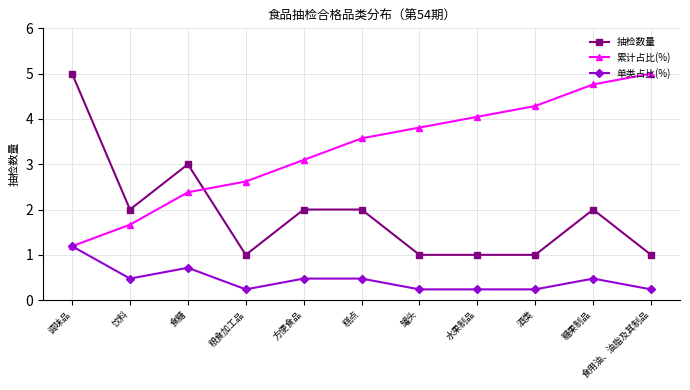

Which series changed the most between 食糖 and 食用油、油脂及其制品?

累计占比(%)